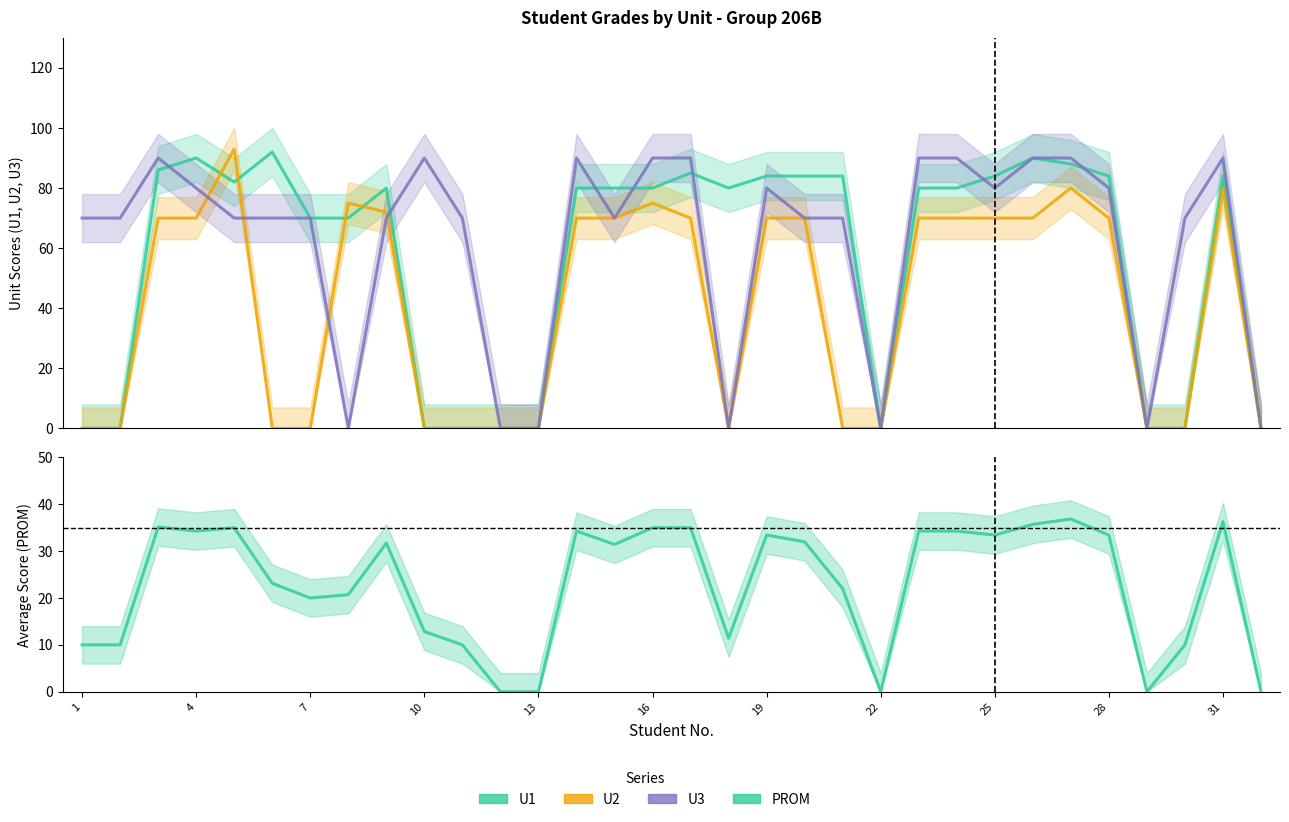

Is the value of U2 at 17 greater than the value of PROM at 25?

No